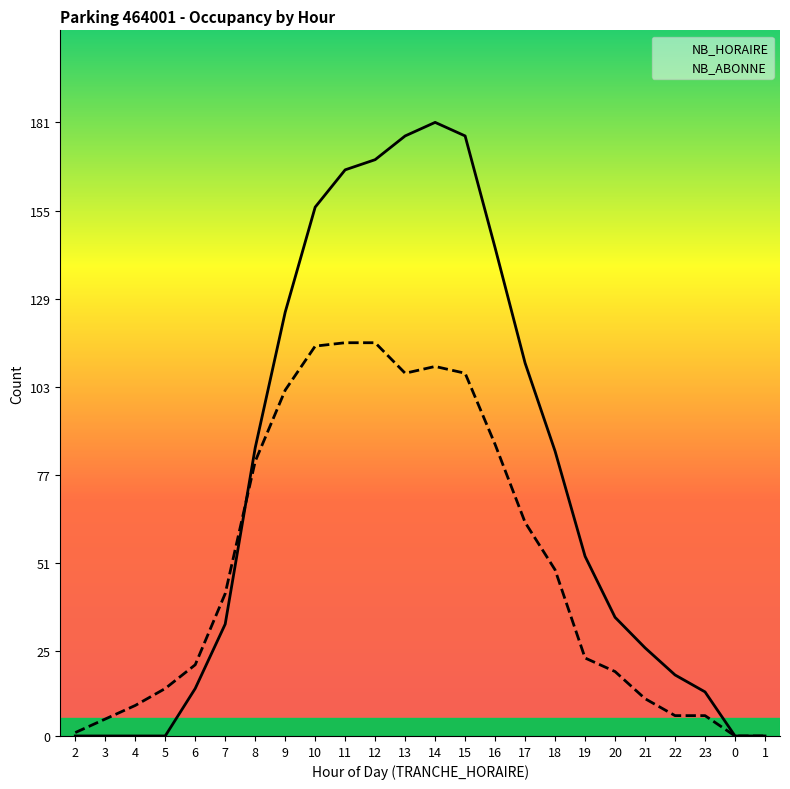

Between 19 and 22, which is larger?

19